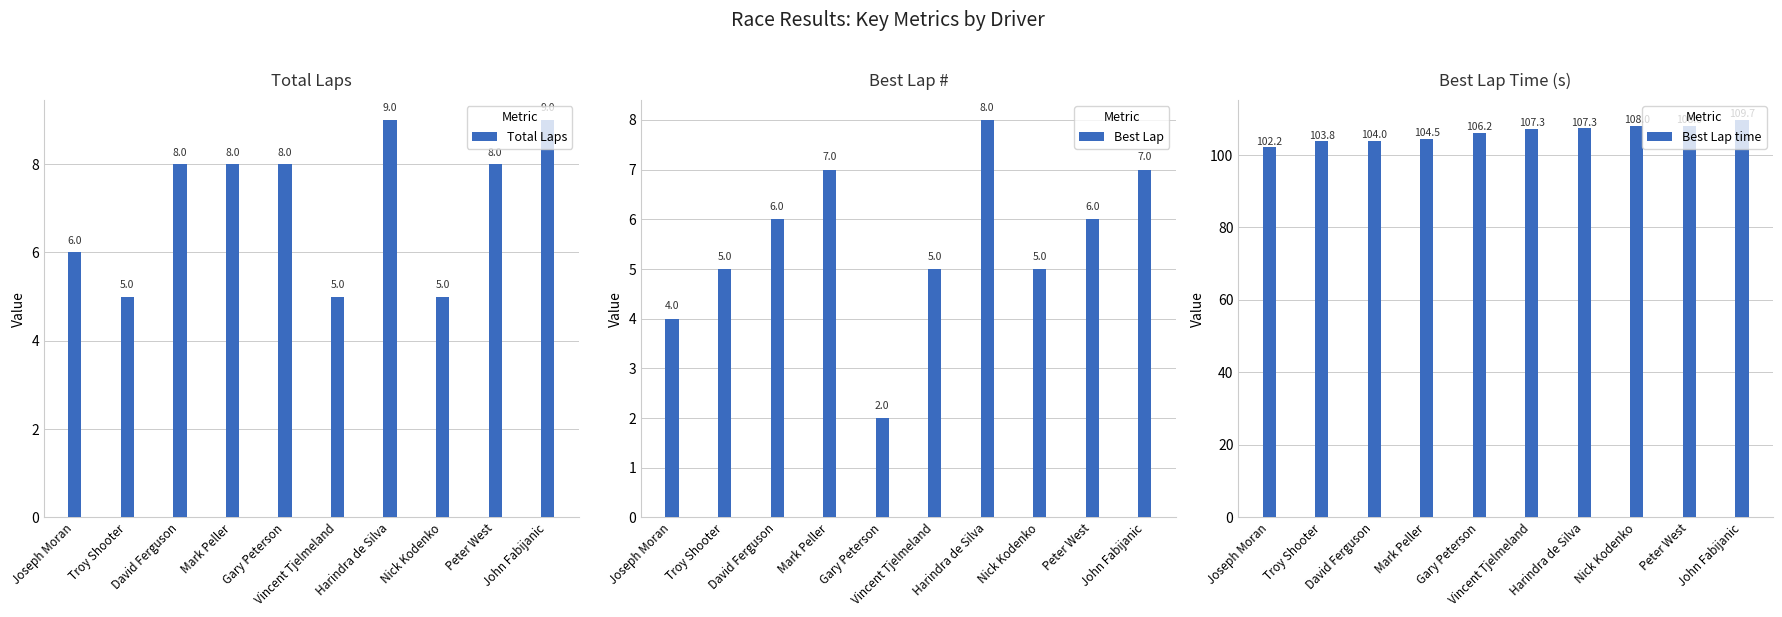

Which series has the largest total across all categories?

Best Lap time